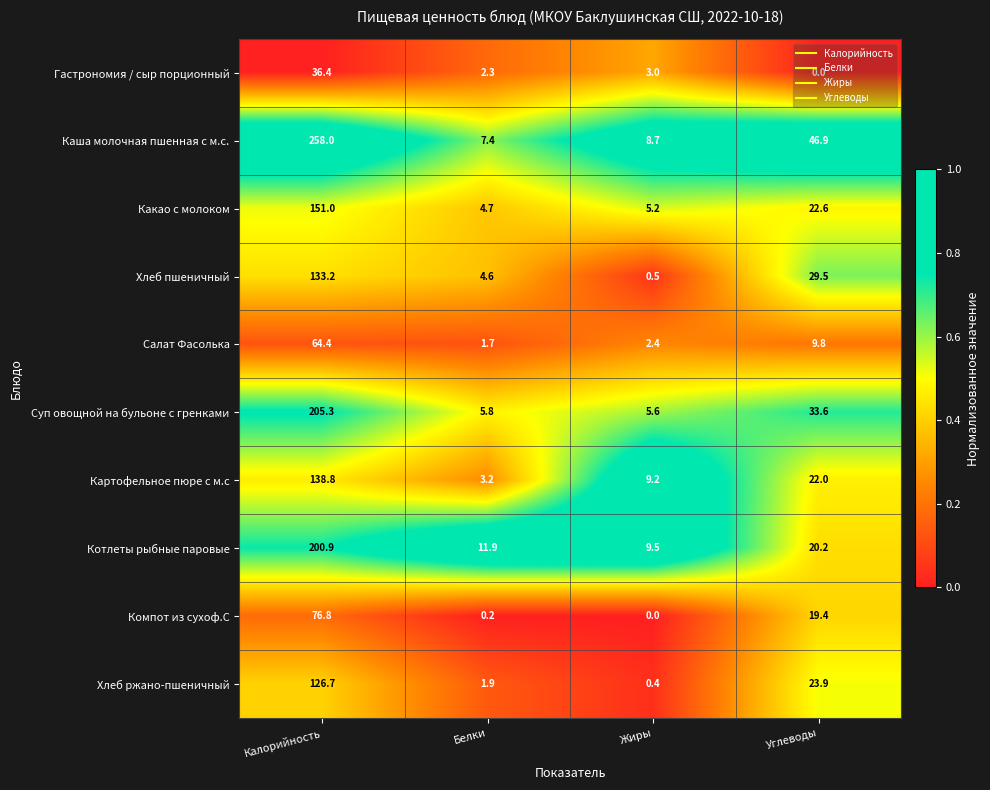

Between Жиры and Углеводы, which series saw the biggest shift?

Каша молочная пшенная с м.с.